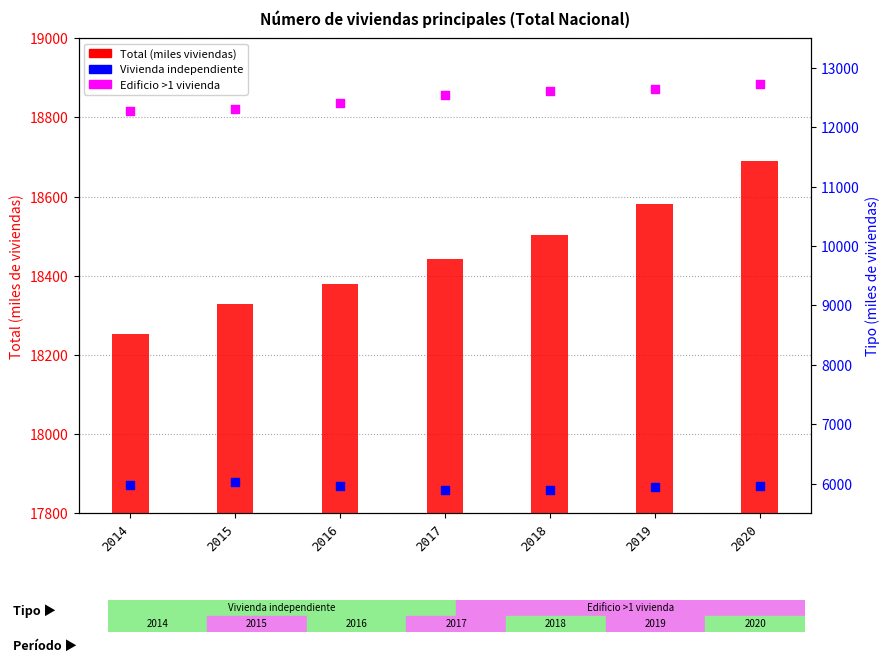

Which series has the widest spread of Y values?

Edificio >1 vivienda